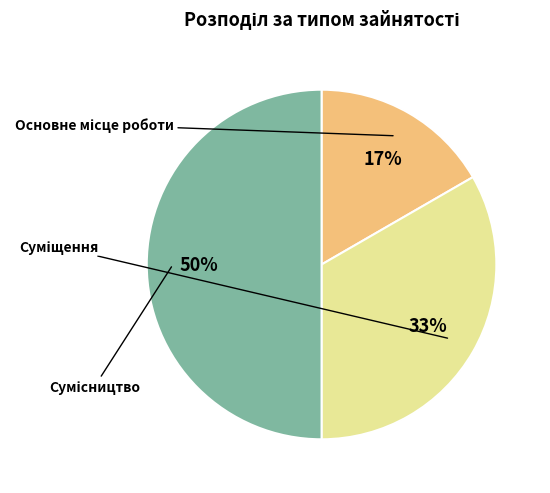

To the nearest percent, what is the average slice percentage?

33%